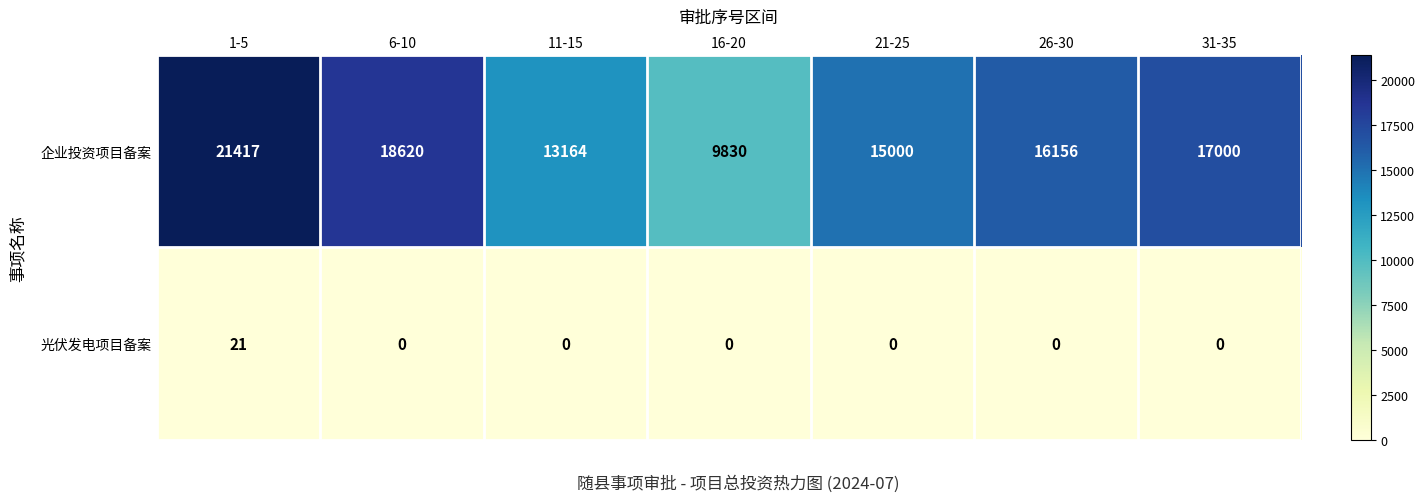

Which category has the highest value across all series?

1-5